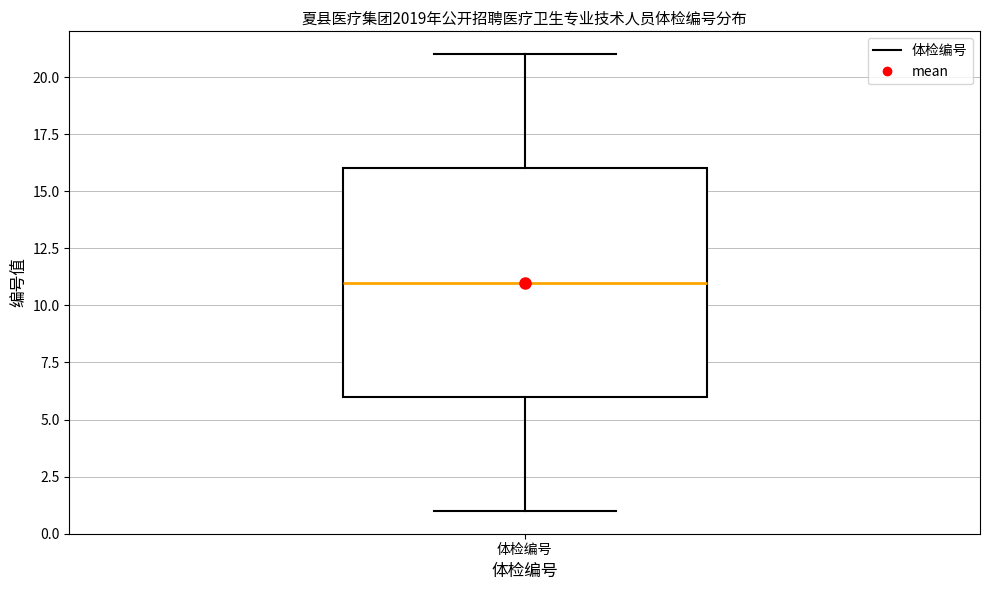

Read this box plot against the y-axis: the position of the median line, the range covered by the box, and the ends of both whiskers. The values are not printed on the chart, so give them approximately, as read against the axis.

median 11, box 6 to 16, whiskers 1 to 21